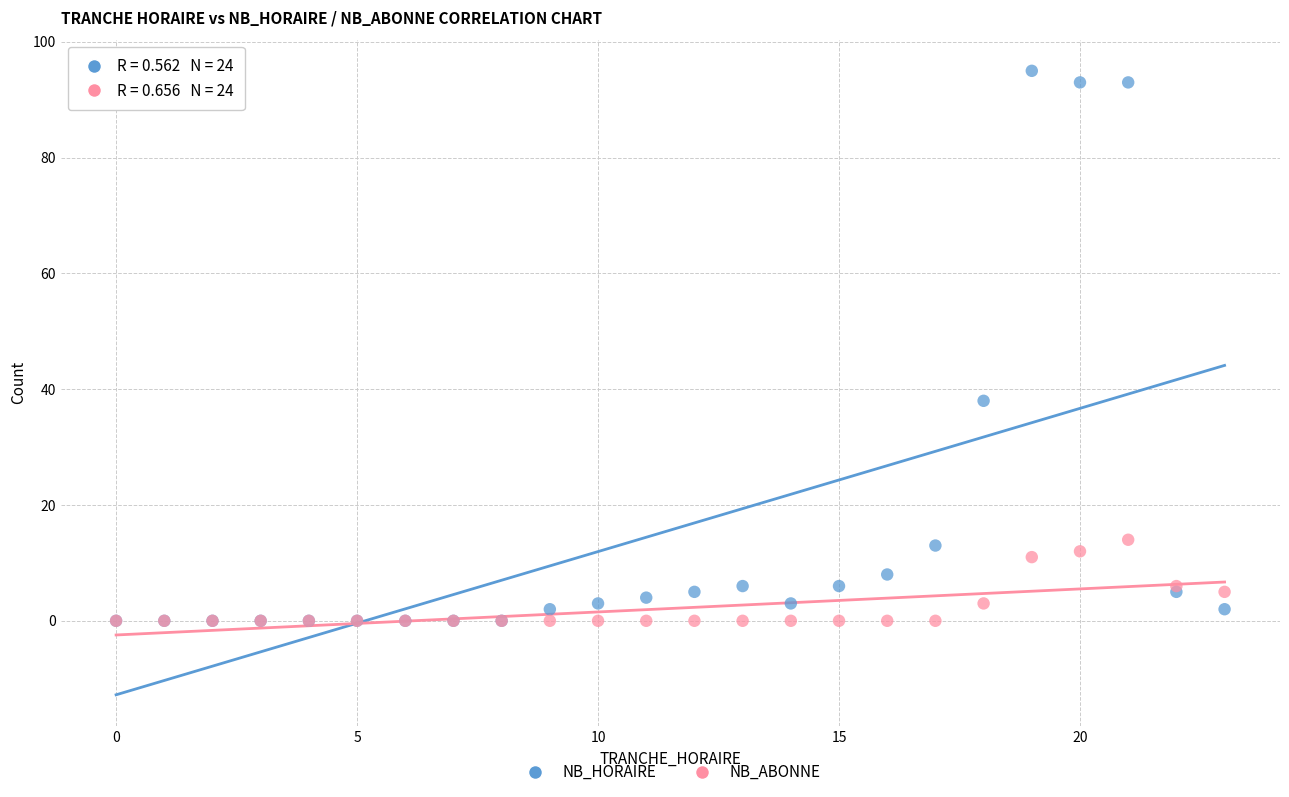

Across all series, what Y value is closest to 47?

38